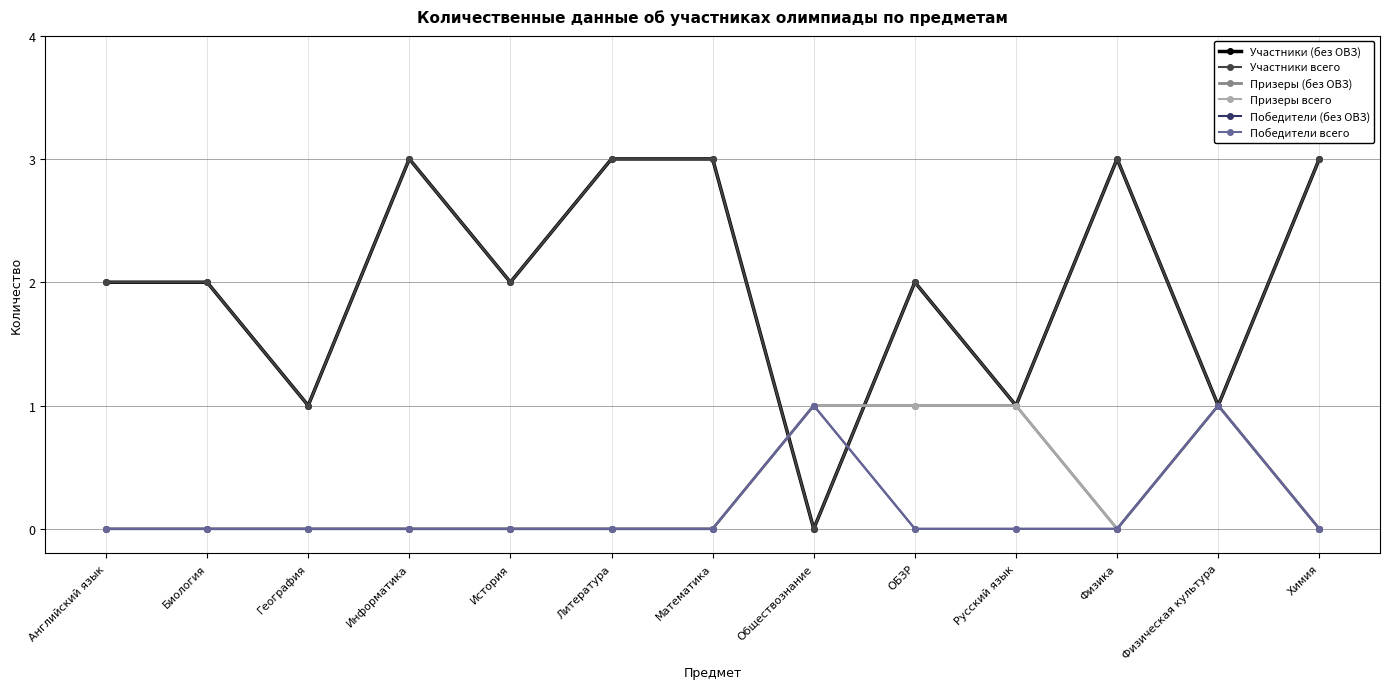

Is this an area chart (filled region under the line)?

No